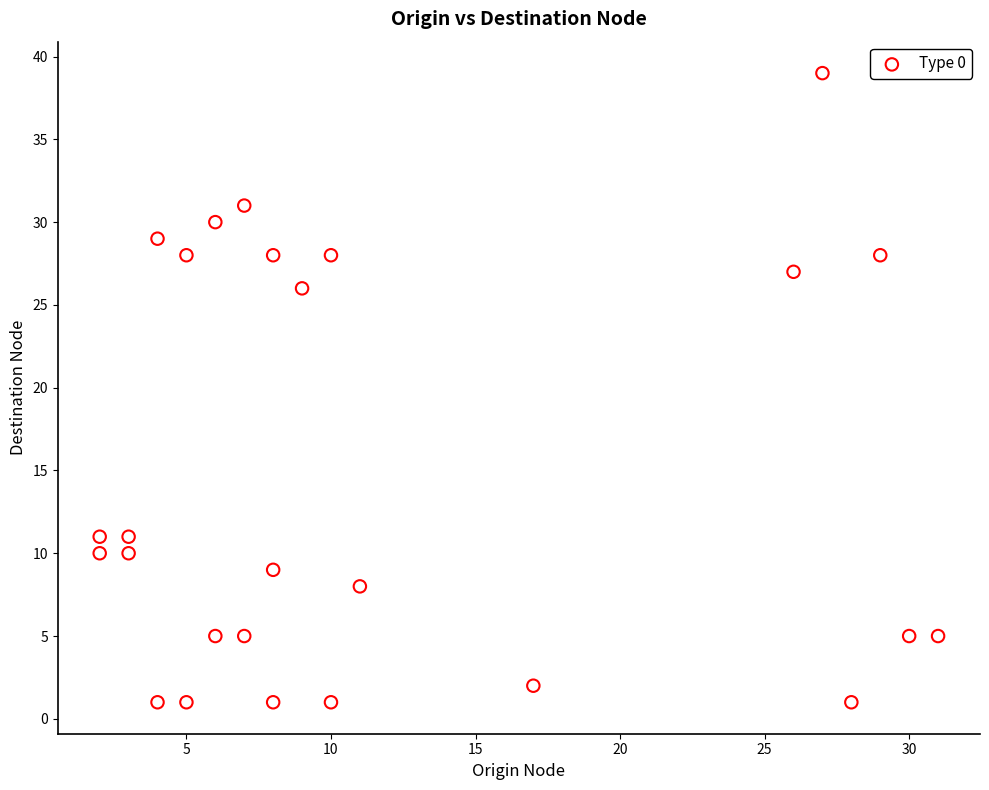

What is the range of Y values (max minus min)?

38